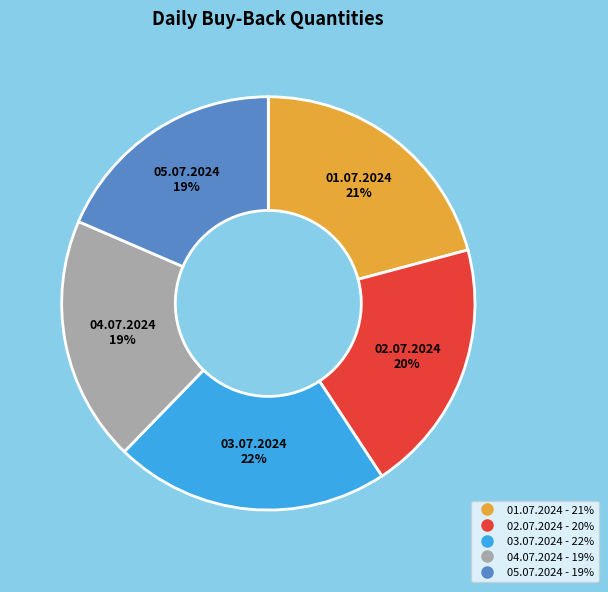

What is the largest slice in the pie chart?

03.07.2024